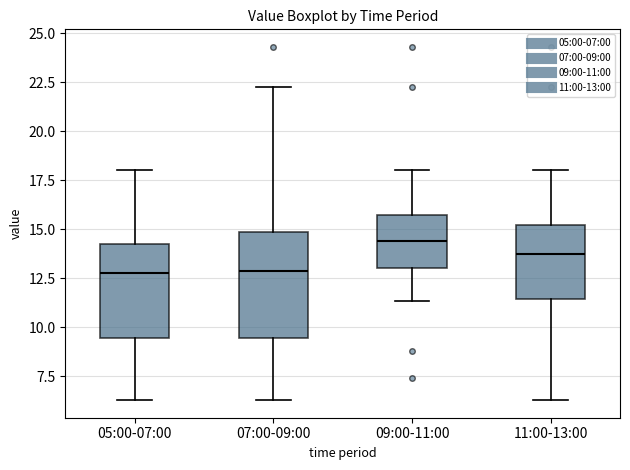

Which box's median line is the highest?

09:00-11:00